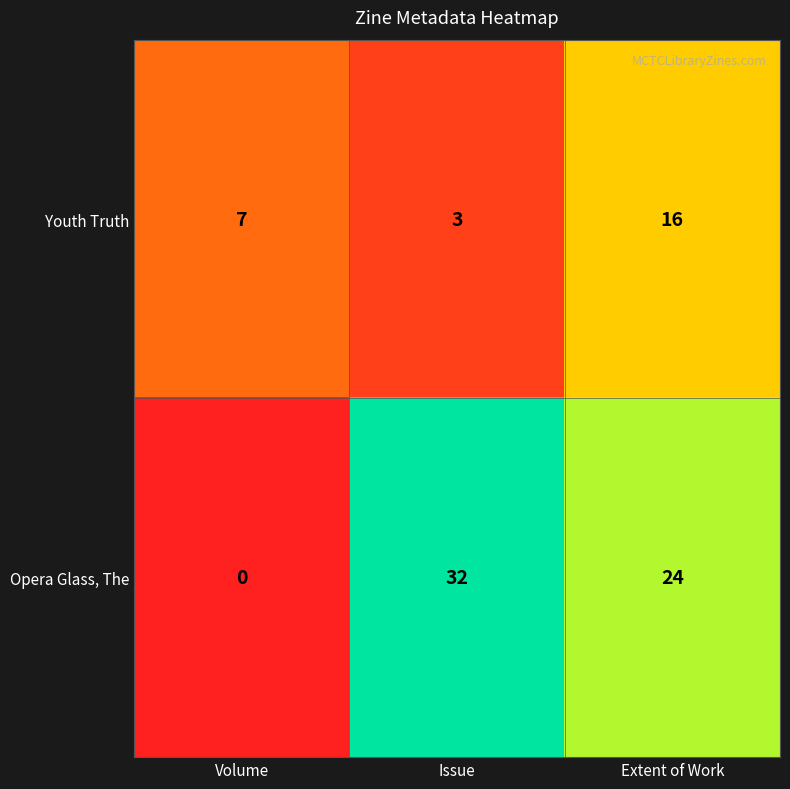

The value of Opera Glass, The at Extent of Work is 24. True or false?

True